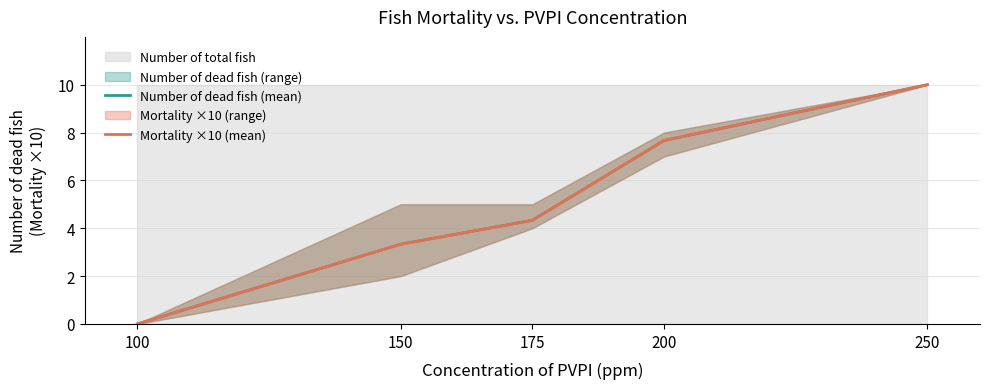

Which series has the widest spread of values?

Number of dead fish (mean)